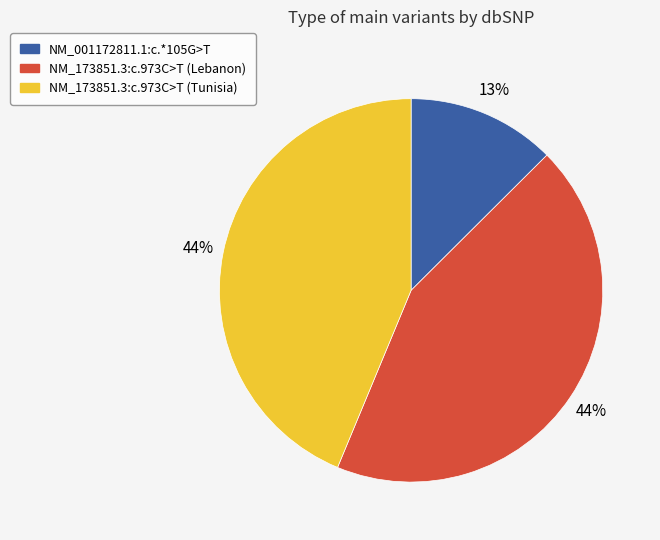

Is it true that NM_001172811.1:c.*105G>T is 1% of the pie?

False